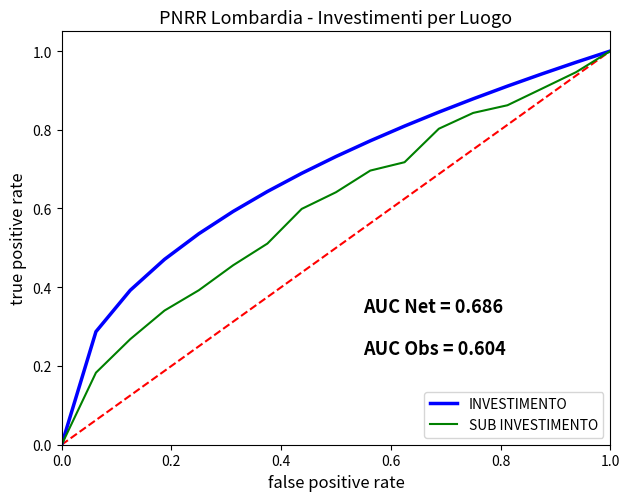

List the series in order of their overall mean, lowest first.

SUB INVESTIMENTO, INVESTIMENTO